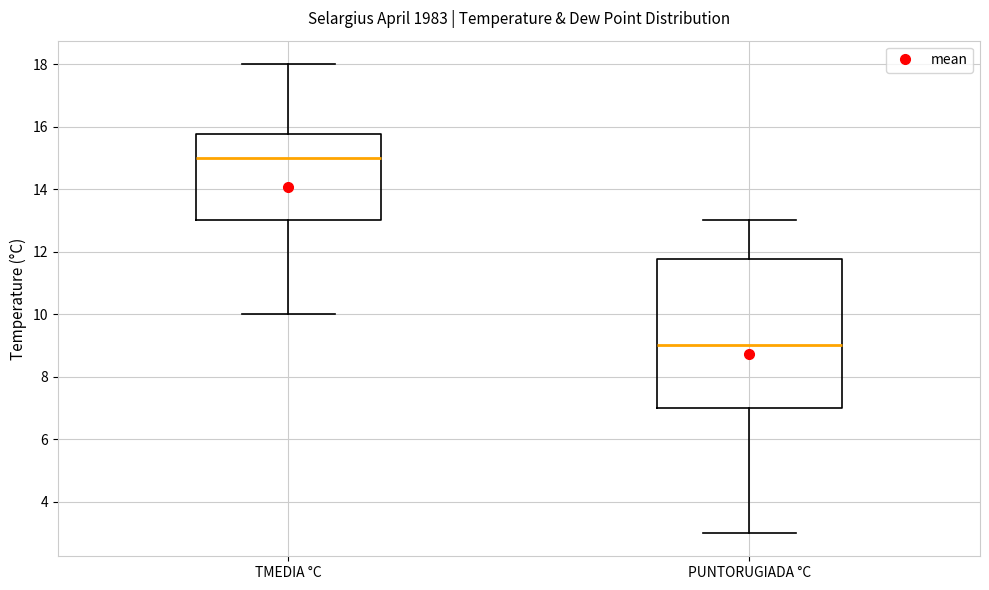

Where is the upper edge of the box for PUNTORUGIADA °C on the y-axis? The values are not printed on the chart, so give them approximately, as read against the axis.

11.8